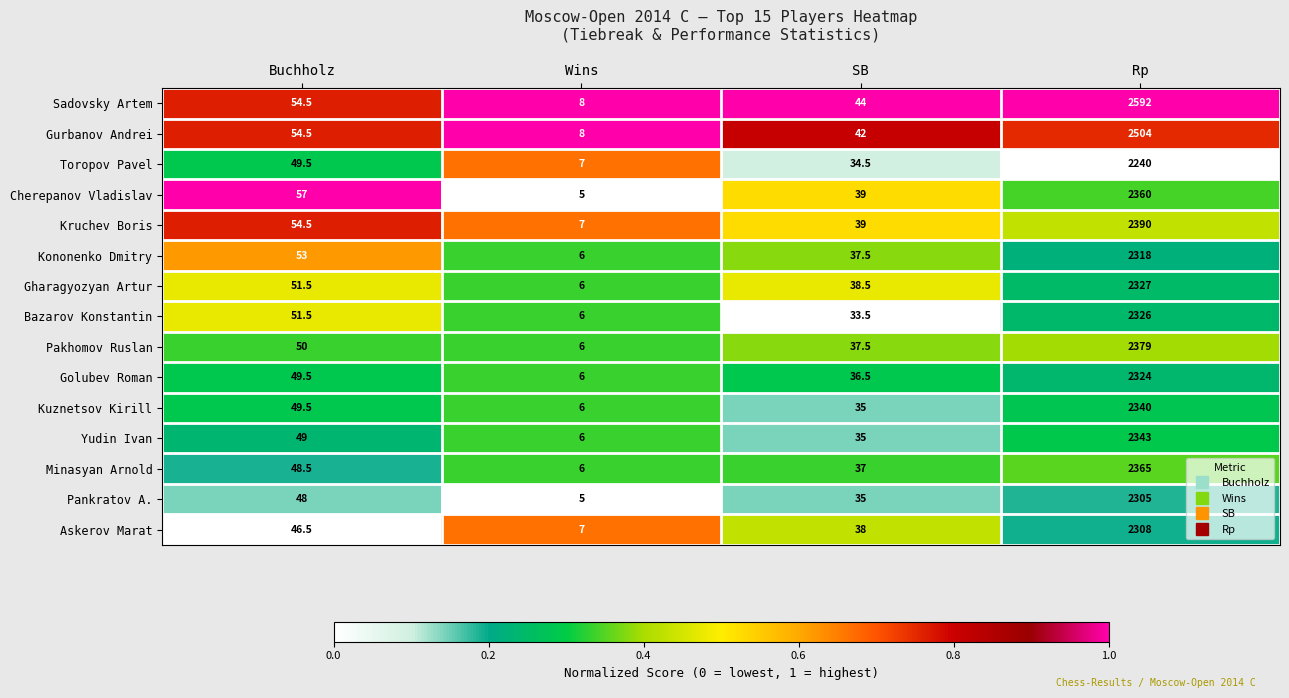

What is the sum of the Pakhomov Ruslan values at Buchholz and Rp?

2429.0